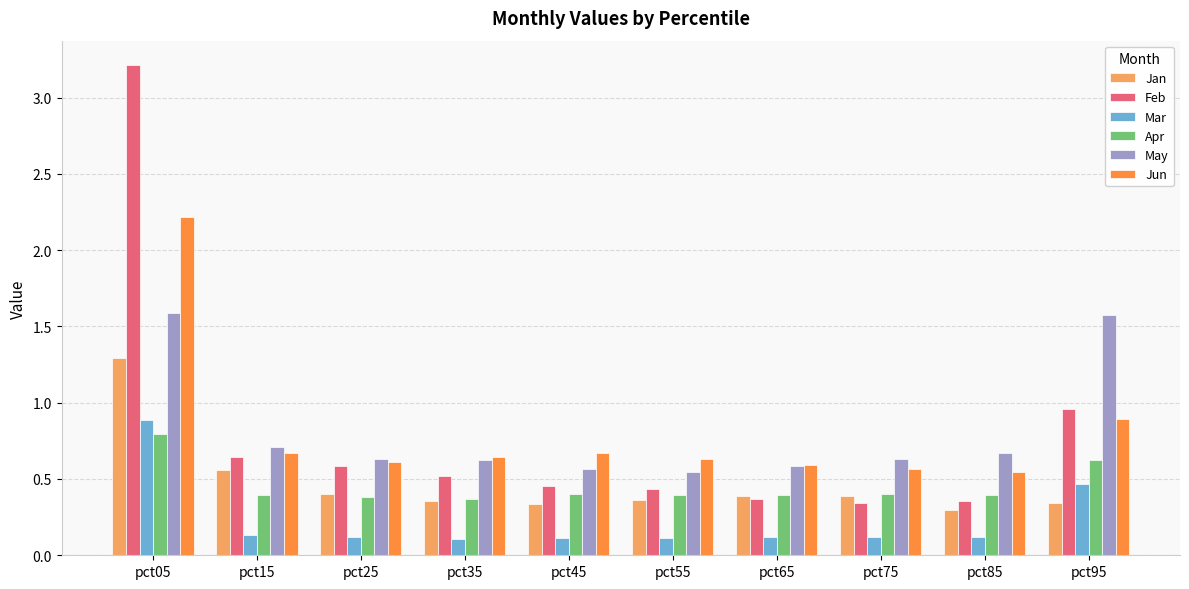

Which series has the widest spread of values?

Feb